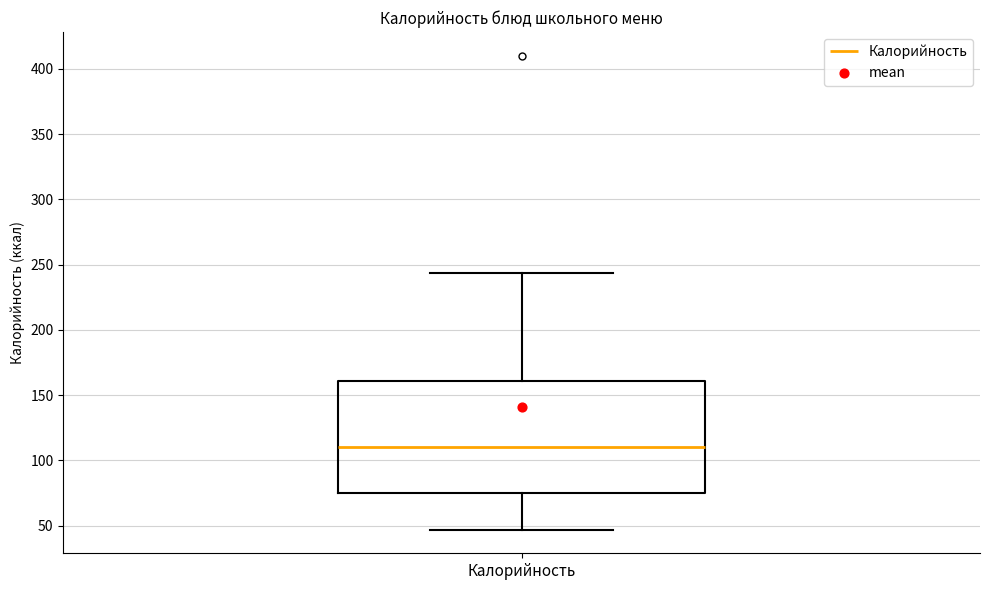

Transcribe this box plot: give where the median line is, the range the box spans, and where the two whiskers end, as read against the y-axis. The values are not printed on the chart, so give them approximately, as read against the axis.

median 110, box 75 to 160, whiskers 45 to 245